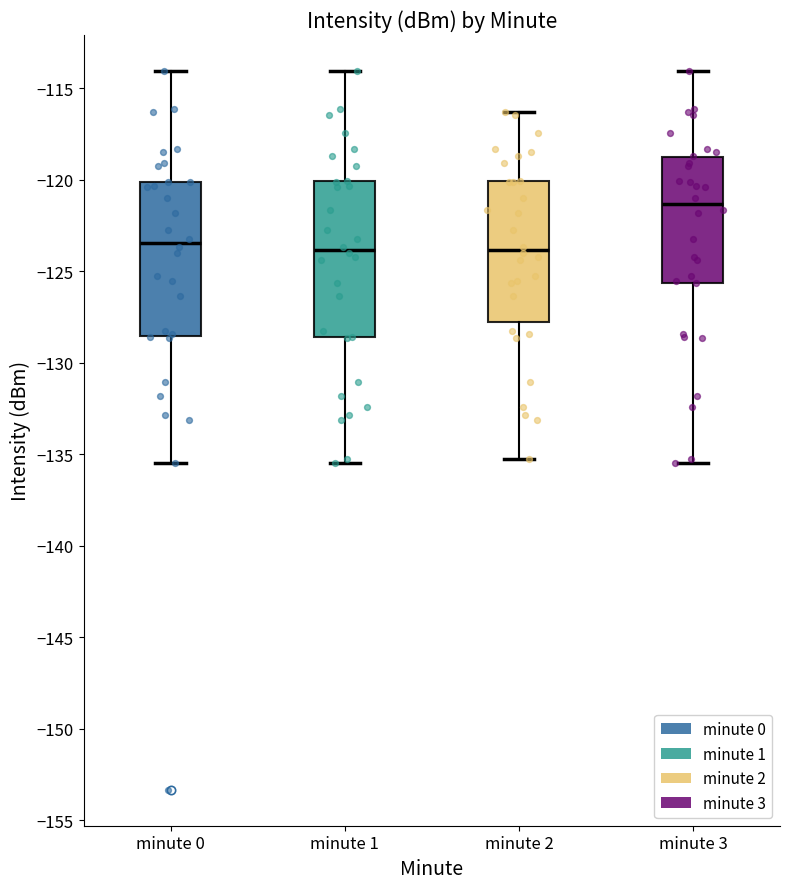

Reading left to right, transcribe this box plot: for each box, give where its median line is, the range the box spans, and where its two whiskers end, as read against the y-axis. The values are not printed on the chart, so give them approximately, as read against the axis.

minute 0: median -123.5, box -128.5 to -120.0, whiskers -135.5 to -114.0
minute 1: median -124.0, box -128.5 to -120.0, whiskers -135.5 to -114.0
minute 2: median -124.0, box -128.0 to -120.0, whiskers -135.0 to -116.5
minute 3: median -121.5, box -125.5 to -119.0, whiskers -135.5 to -114.0